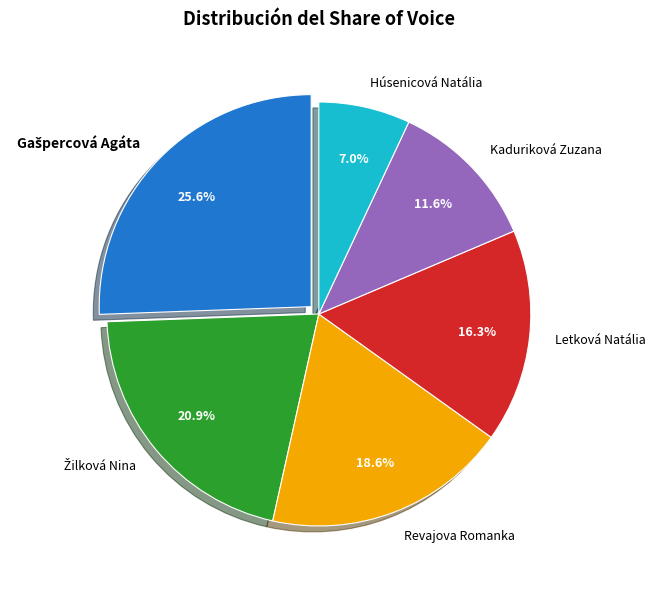

True or false: Húsenicová Natália accounts for 2% of the total.

False